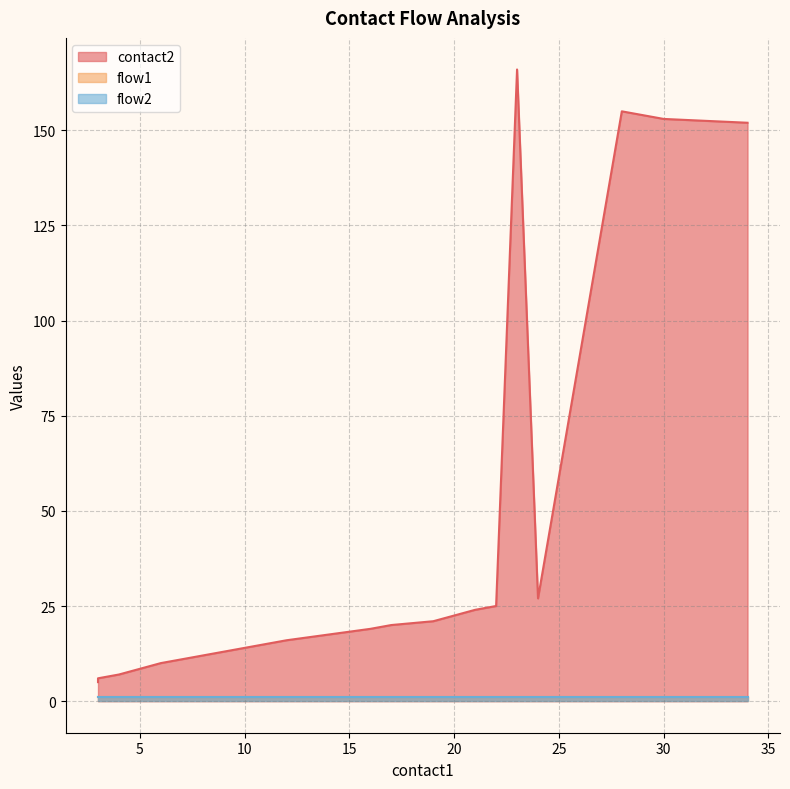

What is the value of the flow1 point at the 11th from the left?

1